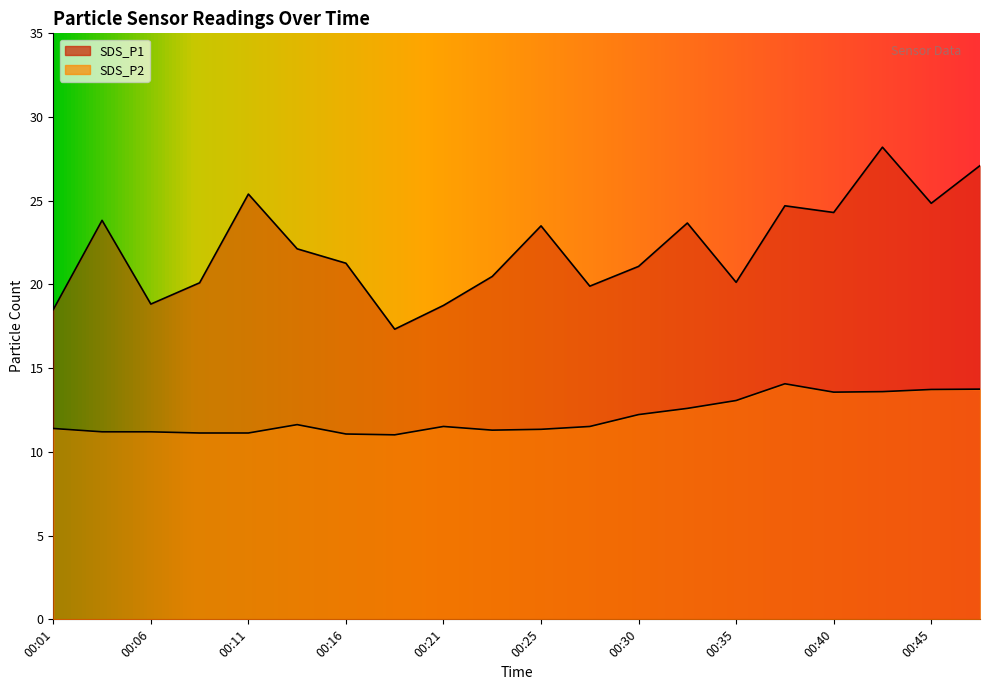

What is the difference between the SDS_P2 values at 00:21 and 00:35?

1.6